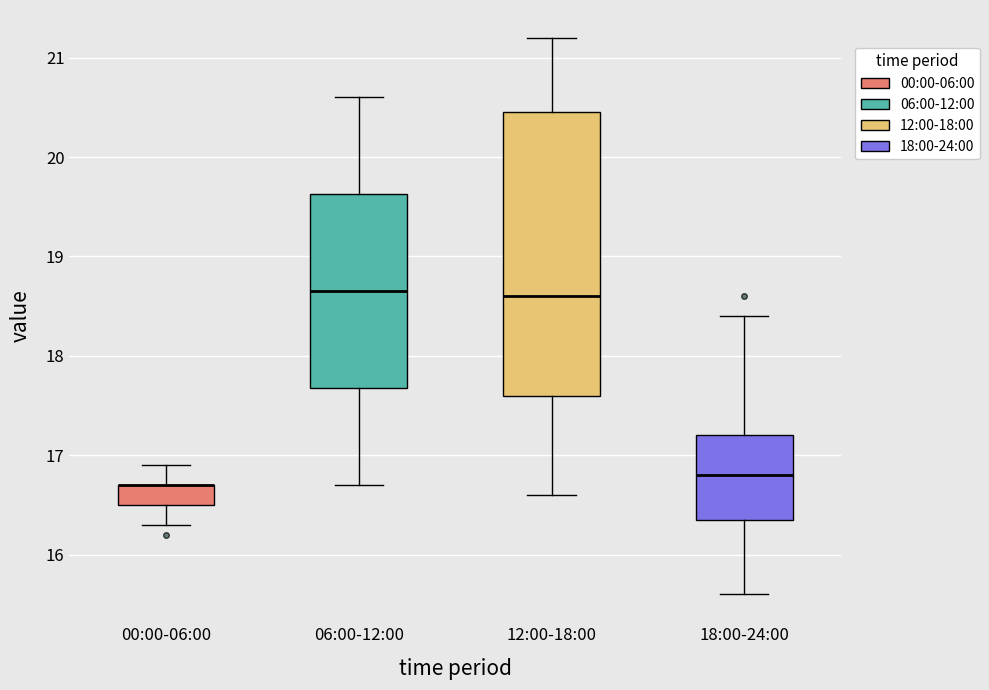

Reading left to right, read every box against the y-axis: the position of its median line, the range the box covers, and the ends of its whiskers. The values are not printed on the chart, so give them approximately, as read against the axis.

00:00-06:00: median 16.7 (drawn on the box's upper edge), box 16.5 to 16.7, whiskers 16.3 to 16.9
06:00-12:00: median 18.7, box 17.7 to 19.6, whiskers 16.7 to 20.6
12:00-18:00: median 18.6, box 17.6 to 20.5, whiskers 16.6 to 21.2
18:00-24:00: median 16.8, box 16.4 to 17.2, whiskers 15.6 to 18.4